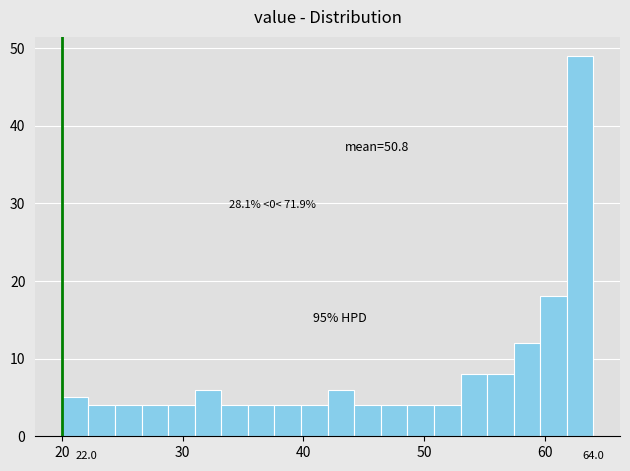

Around what value on the x-axis is the tallest bar? Give the approximate position of its centre, as read against the axis.

63